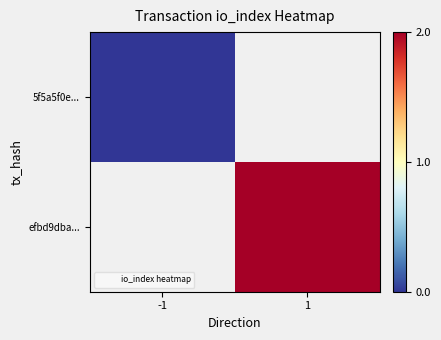

List the labels in order of 5f5a5f0e... value, smallest first.

-1, 1